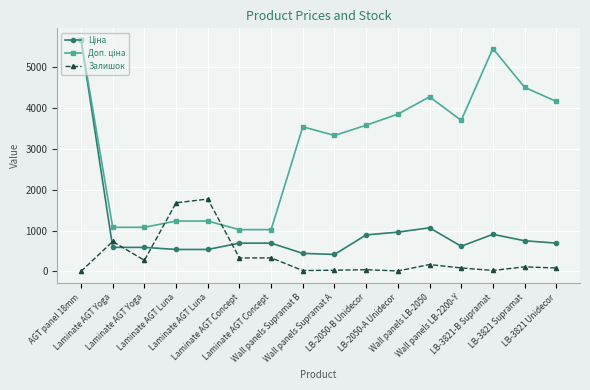

Reading left to right, what are all the values shown in this chart?

Ціна: AGT panel 18mm=5673.8	Laminate AGT Yoga=589.9	Laminate AGT Yoga=589.9	Laminate AGT Luna=539.0	Laminate AGT Luna=539.0	Laminate AGT Concept=693.7	Laminate AGT Concept=693.7	Wall panels Supramat B=443.1	Wall panels Supramat A=416.6	LB-2050-B Unidecor=895.9	LB-2050-A Unidecor=963.5	Wall panels LB-2050=1069.8	Wall panels LB-2200-Y=617.0	LB-3821-B Supramat=910.4	LB-3821 Supramat=752.2	LB-3821 Unidecor=694.3
Доп. ціна: AGT panel 18mm=5673.8	Laminate AGT Yoga=1081.7	Laminate AGT Yoga=1081.7	Laminate AGT Luna=1235.4	Laminate AGT Luna=1235.4	Laminate AGT Concept=1024.6	Laminate AGT Concept=1024.6	Wall panels Supramat B=3545.0	Wall panels Supramat A=3332.5	LB-2050-B Unidecor=3583.6	LB-2050-A Unidecor=3854.0	Wall panels LB-2050=4279.1	Wall panels LB-2200-Y=3701.9	LB-3821-B Supramat=5462.3	LB-3821 Supramat=4513.3	LB-3821 Unidecor=4165.6
Залишок: AGT panel 18mm=2.0	Laminate AGT Yoga=735.0	Laminate AGT Yoga=272.0	Laminate AGT Luna=1682.0	Laminate AGT Luna=1774.0	Laminate AGT Concept=330.0	Laminate AGT Concept=333.0	Wall panels Supramat B=22.0	Wall panels Supramat A=30.0	LB-2050-B Unidecor=43.0	LB-2050-A Unidecor=12.0	Wall panels LB-2050=169.0	Wall panels LB-2200-Y=86.0	LB-3821-B Supramat=24.0	LB-3821 Supramat=113.0	LB-3821 Unidecor=84.0